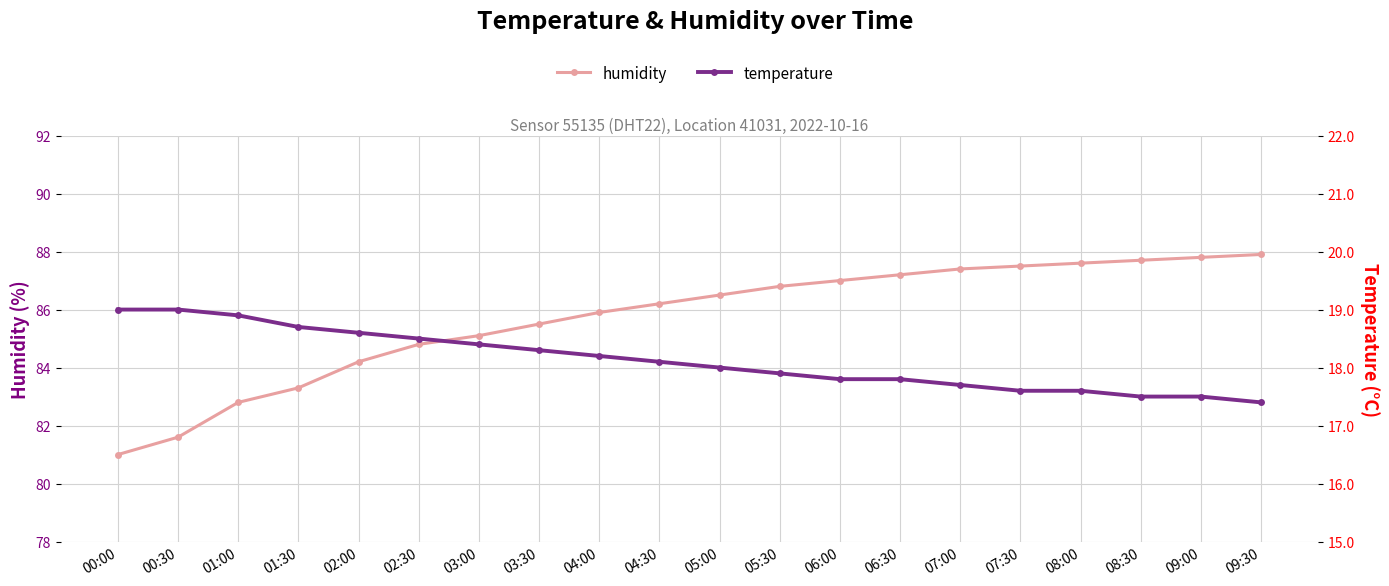

Is it true that temperature equals 18.6 at 02:00?

True